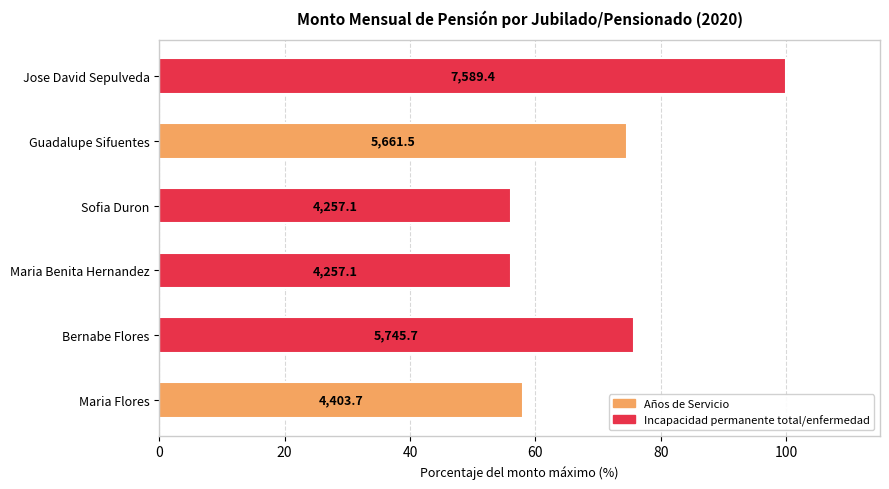

Does the chart contain stacked bars?

No